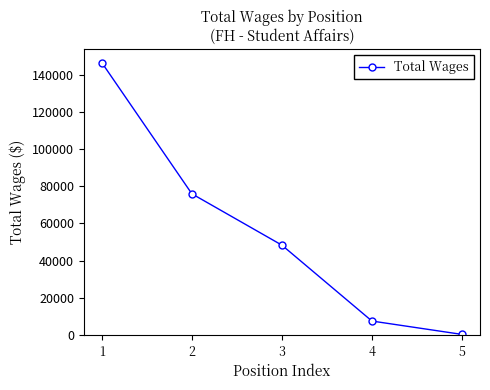

True or false: there are more than 2 points higher than both neighbors.

False